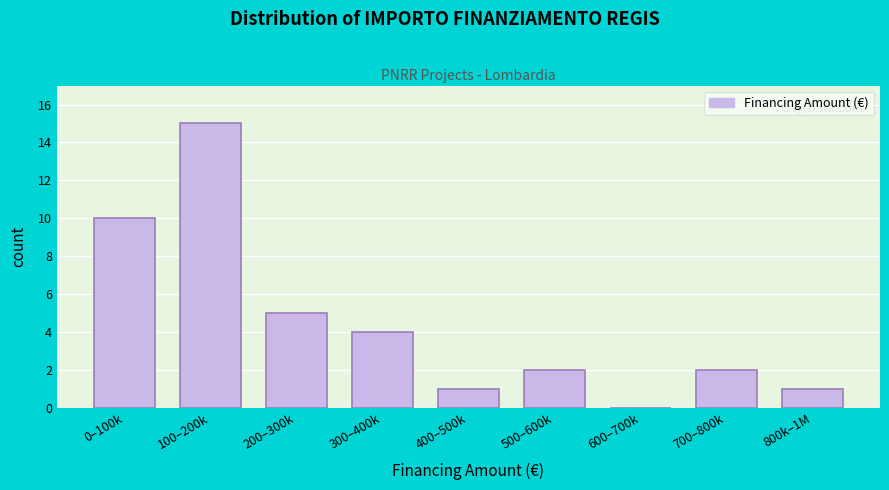

Reading left to right, what are all the values shown in this chart?

0–100k=10	100–200k=15	200–300k=5	300–400k=4	400–500k=1	500–600k=2	600–700k=0	700–800k=2	800k–1M=1